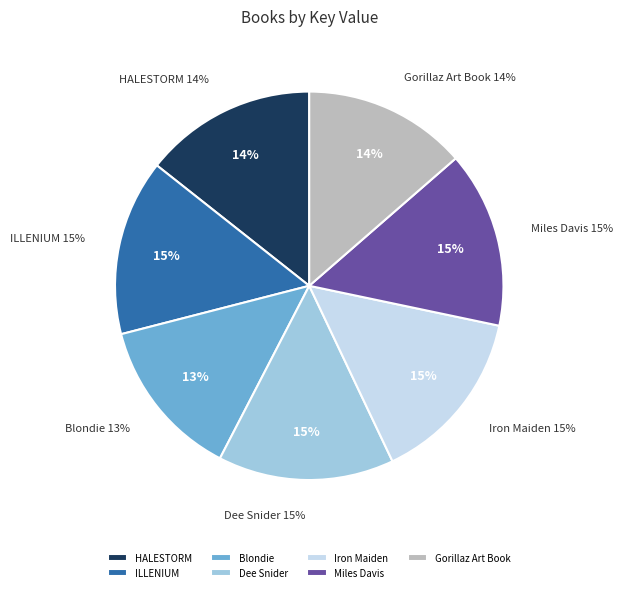

To the nearest percent, what is the average slice percentage?

14%